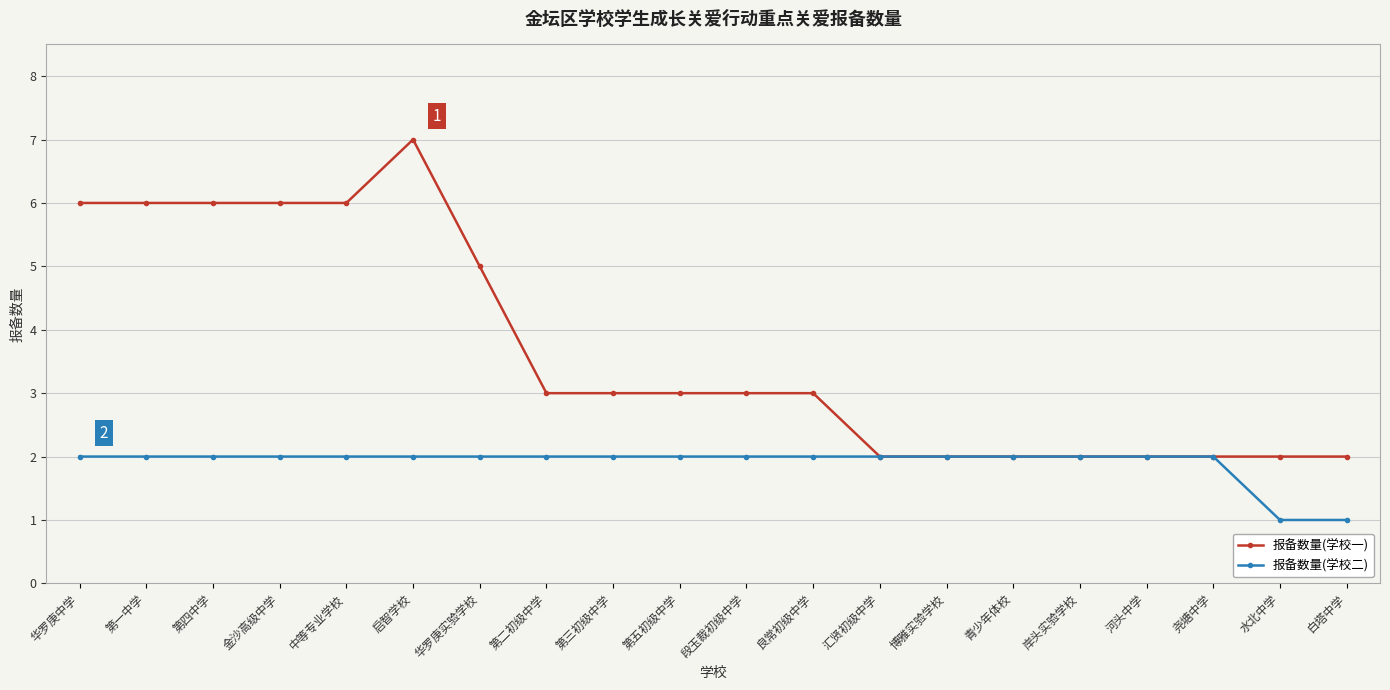

At which category is the sum across all series the highest?

启智学校